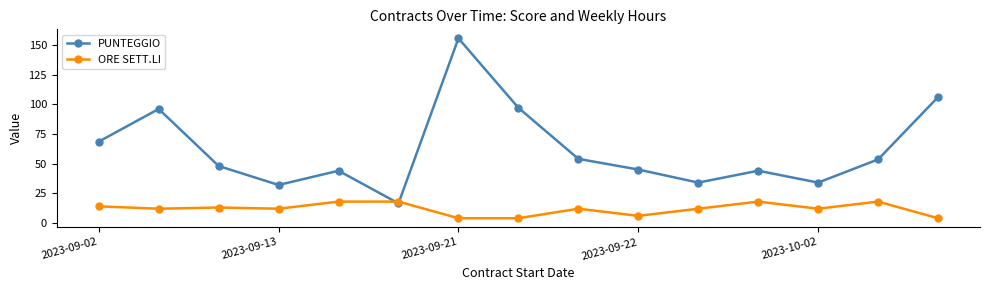

What is the value of the ORE SETT.LI point at the 15th from the left?

4.0